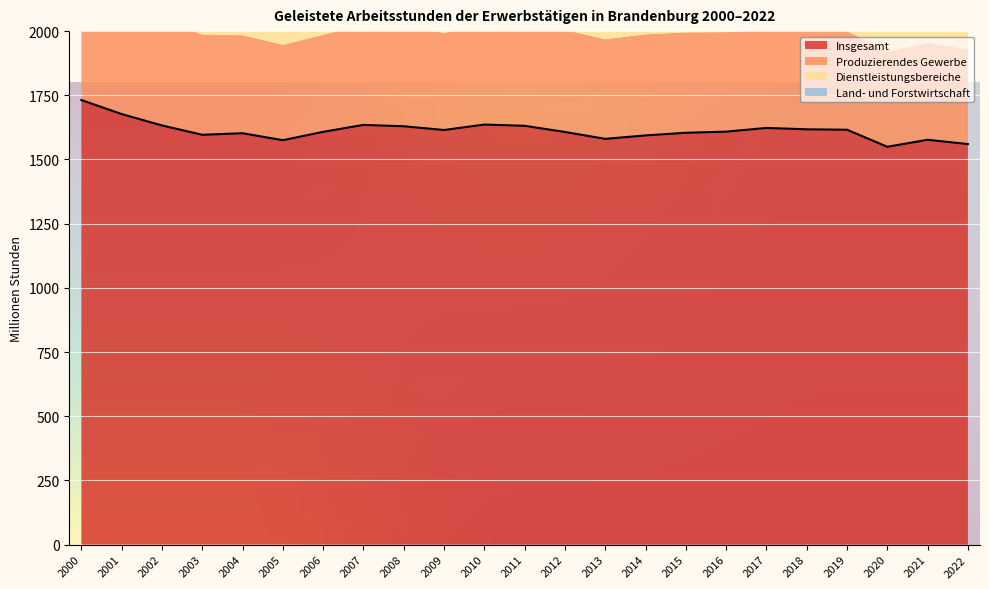

The value of Dienstleistungsbereiche at 2001 is 1174.3. True or false?

True